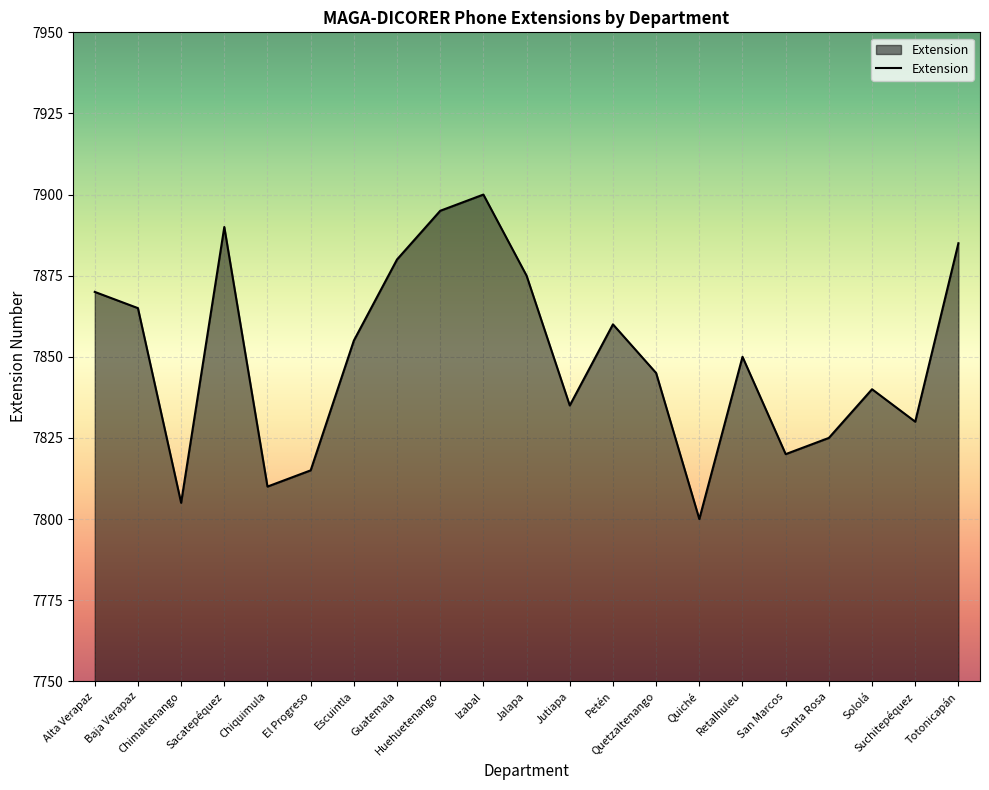

How many interior local valleys (lower than both neighbors) does the data have?

6